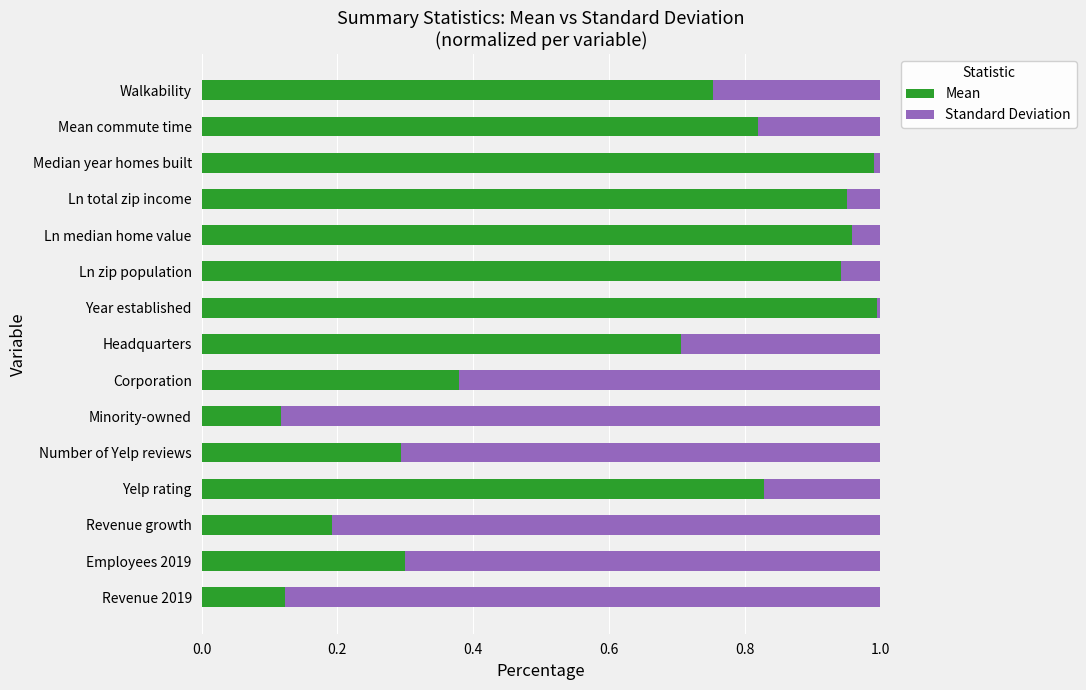

True or false: Mean has a value of 0.0 at Minority-owned.

False